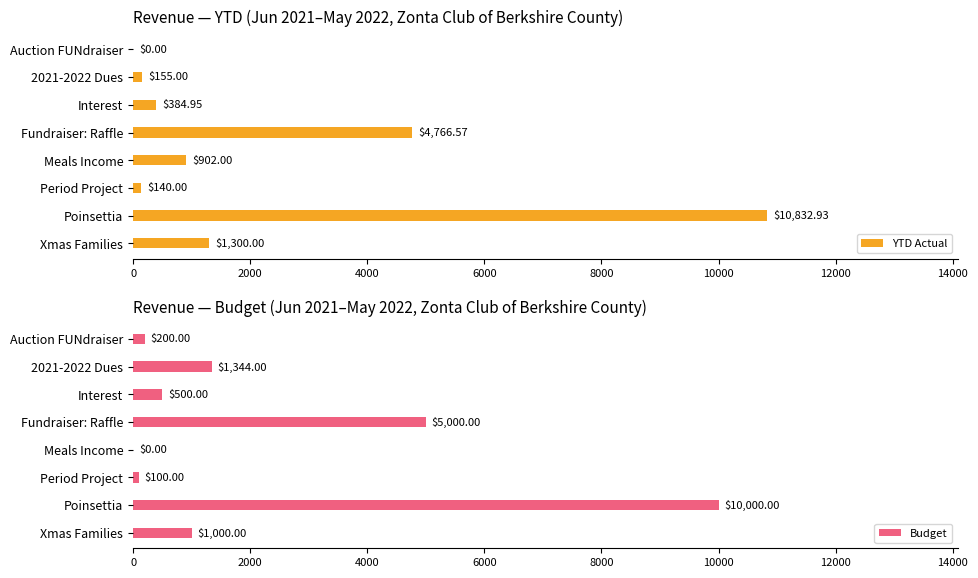

What is the difference between the second highest and minimum values in the Budget series?

5000.0